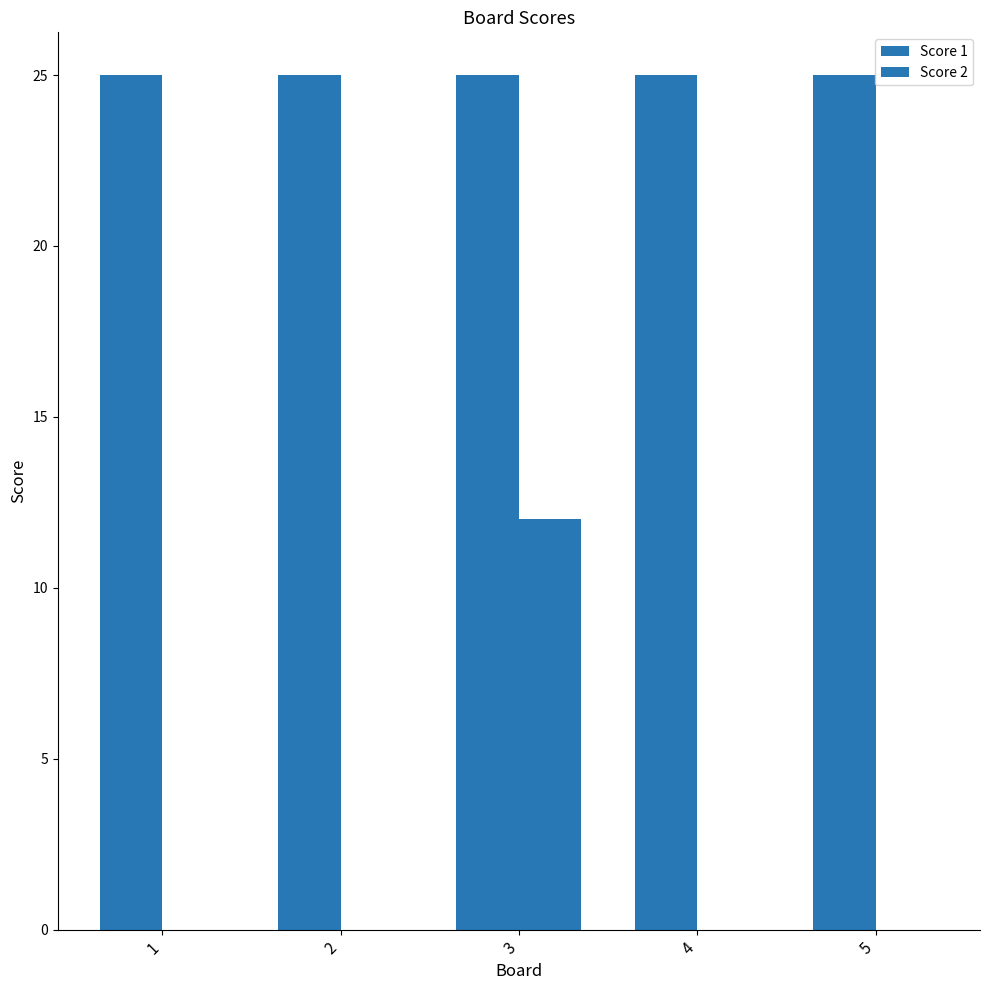

How many categories are shown in the chart?

5